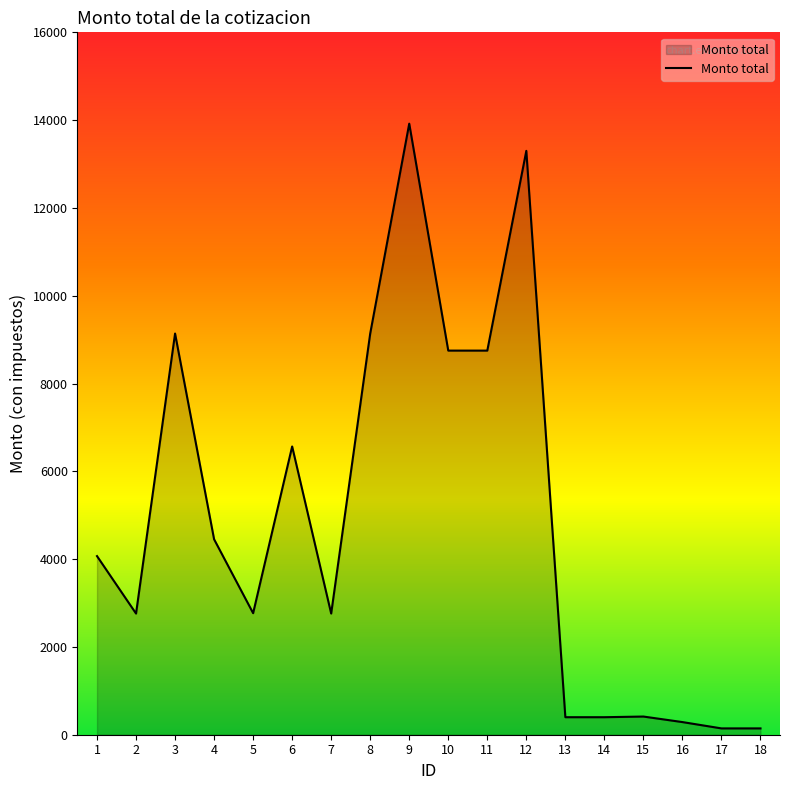

Approximately how many times larger is the value at 6 compared to 11?

0.8